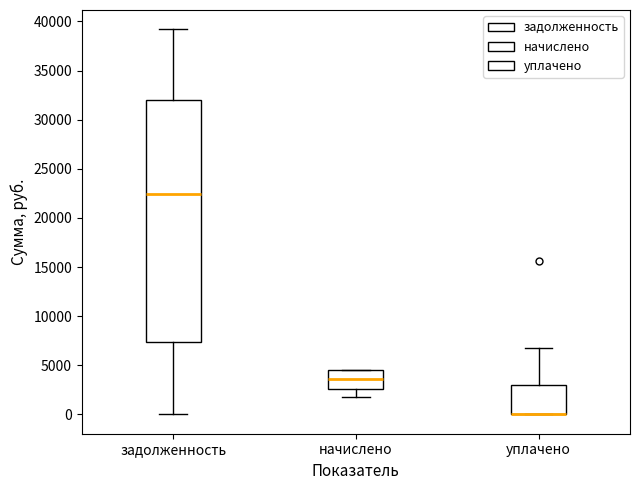

Which box is the tallest, from its lower edge to its upper edge?

задолженность